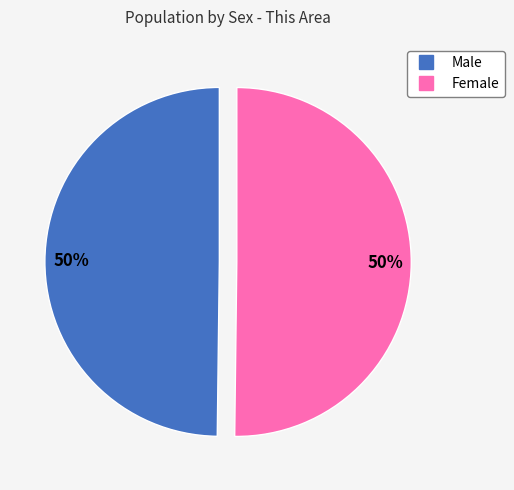

The Female slice represents 44% of the pie. True or false?

False